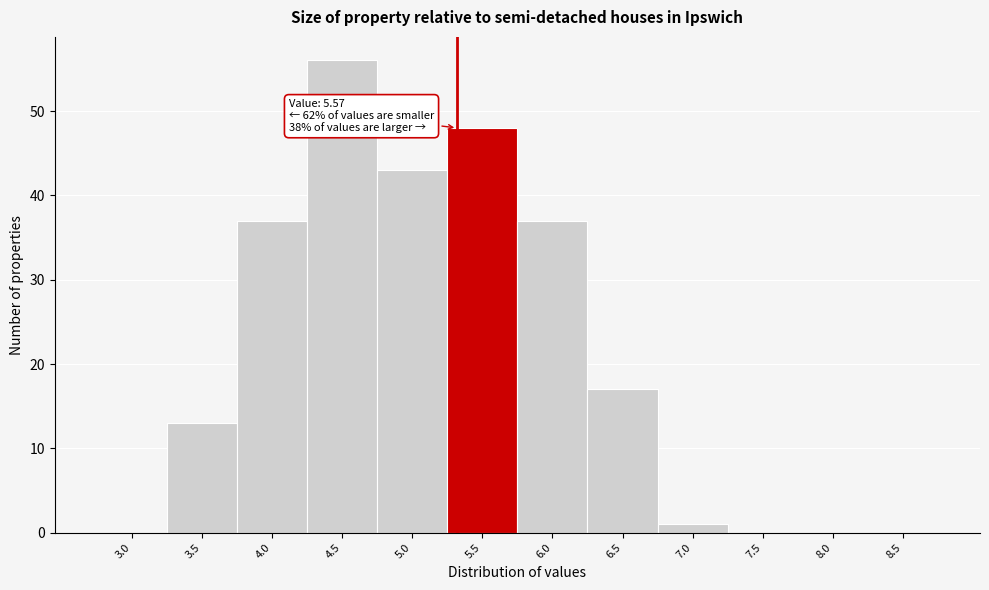

Reading right to left, list all the values displayed in this chart.

8.5=0	8.0=0	7.5=0	7.0=1	6.5=17	6.0=37	5.5=48	5.0=43	4.5=56	4.0=37	3.5=13	3.0=0